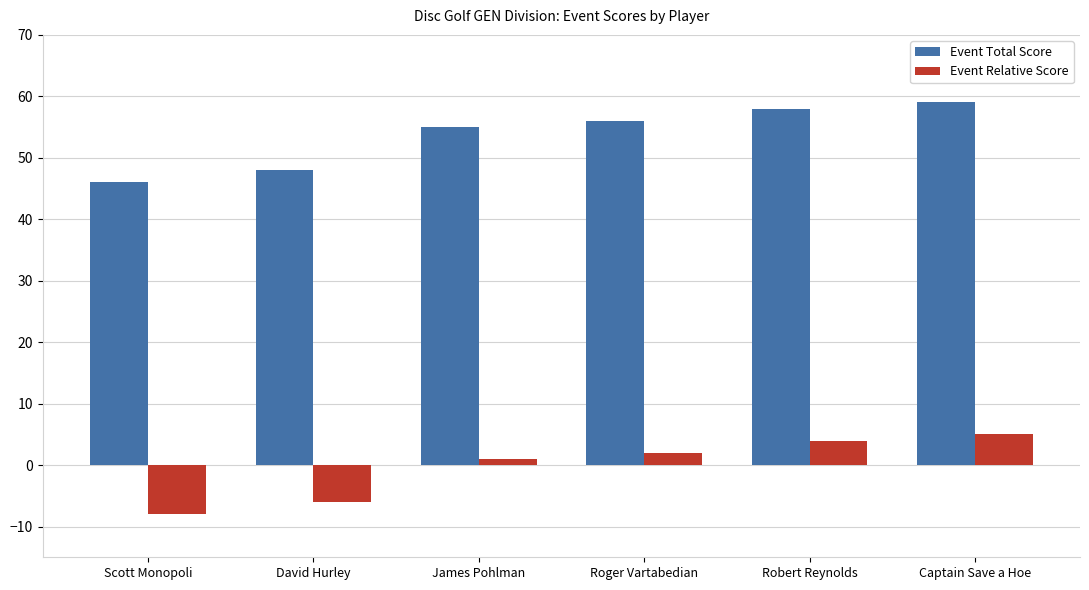

What is the lowest value of the Event Relative Score series?

-8